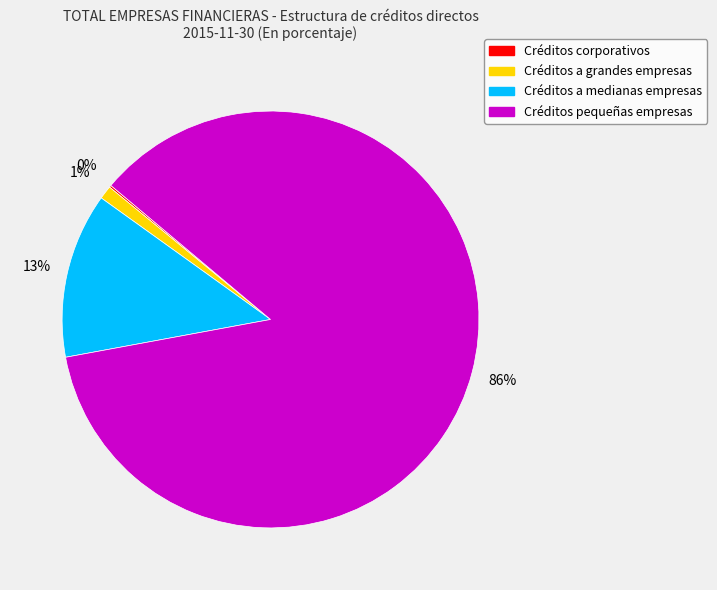

What percentage is the Créditos a medianas empresas slice, to the nearest percent?

13%